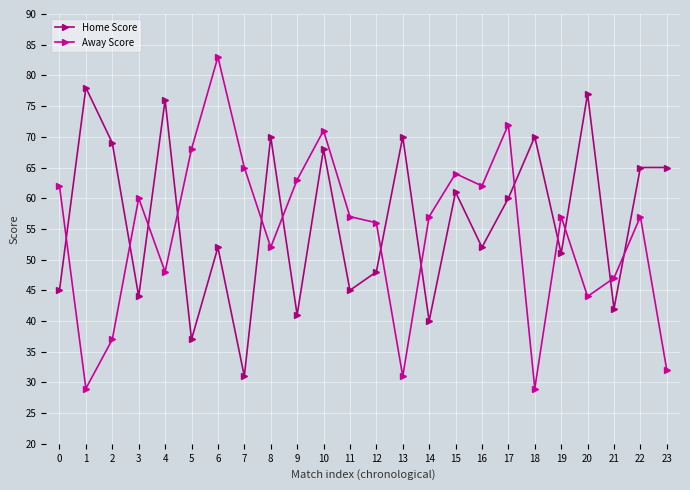

What is the total value across all series at 17?

132